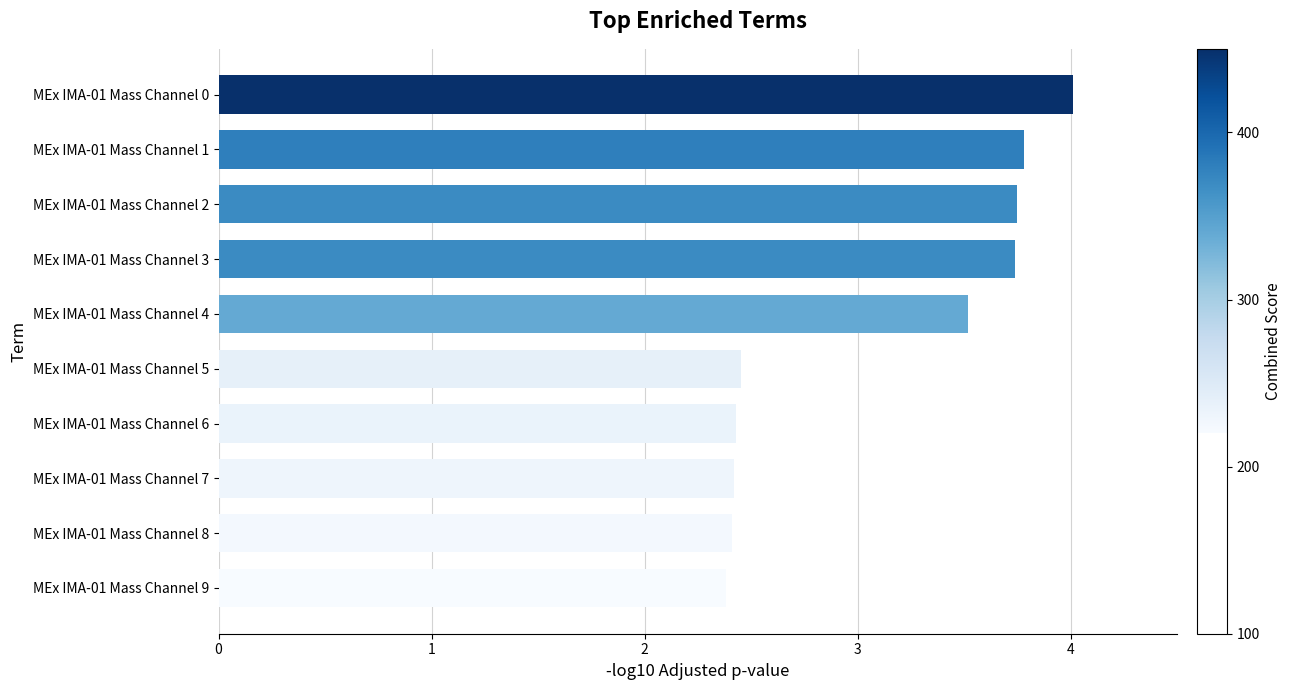

What is the average value?

3.1